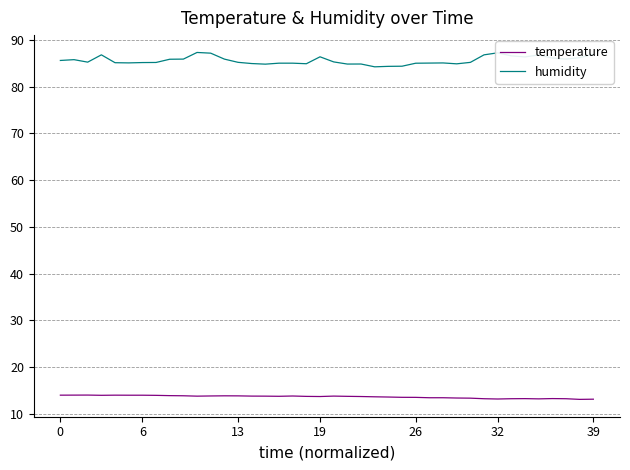

Which series has the widest spread of values?

humidity